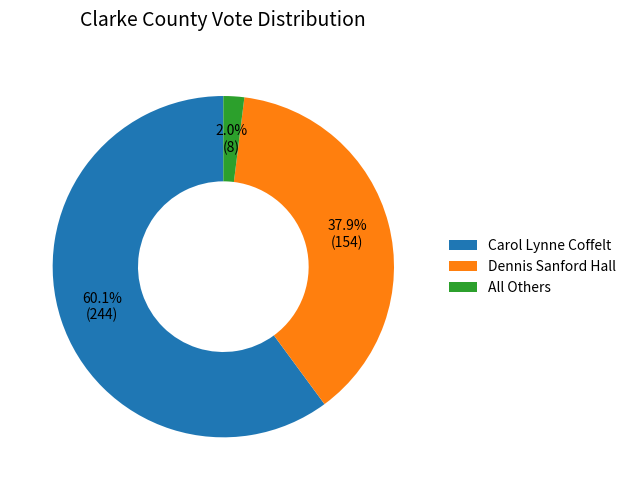

Rank the categories by value from highest to lowest.

Carol Lynne Coffelt, Dennis Sanford Hall, All Others